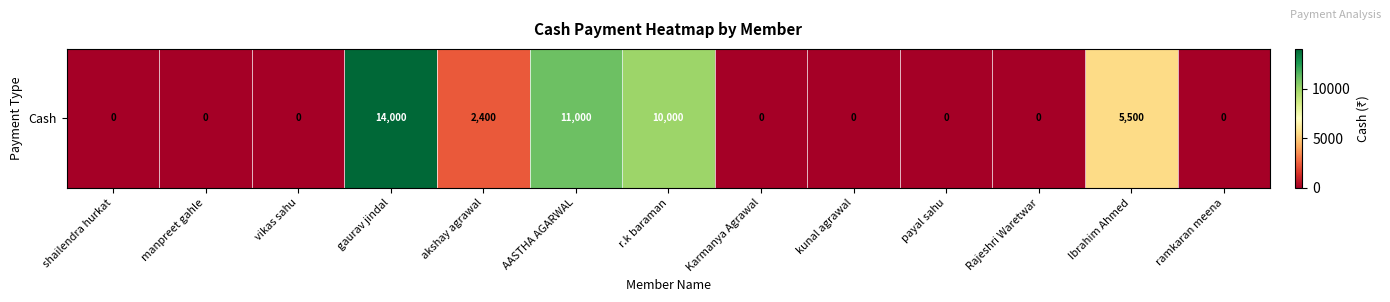

Rank the categories by value from highest to lowest.

gaurav jindal, AASTHA AGARWAL, r.k baraman, Ibrahim Ahmed, akshay agrawal, shailendra hurkat, manpreet gahle, vikas sahu, Karmanya Agrawal, kunal agrawal, payal sahu, Rajeshri Waretwar, ramkaran meena